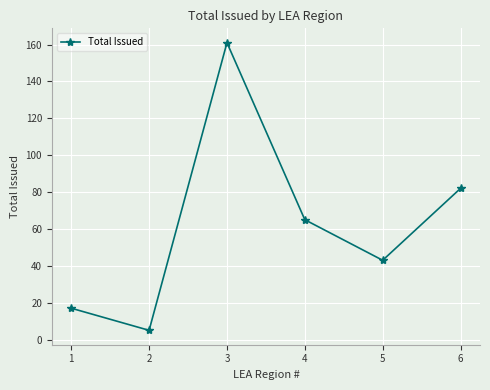

What value does the data have at 1?

17